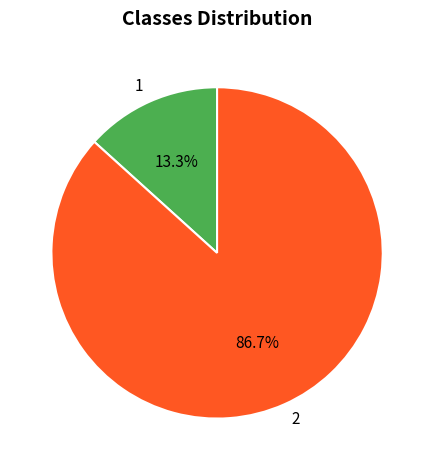

The 2 slice represents 87% of the pie. True or false?

True